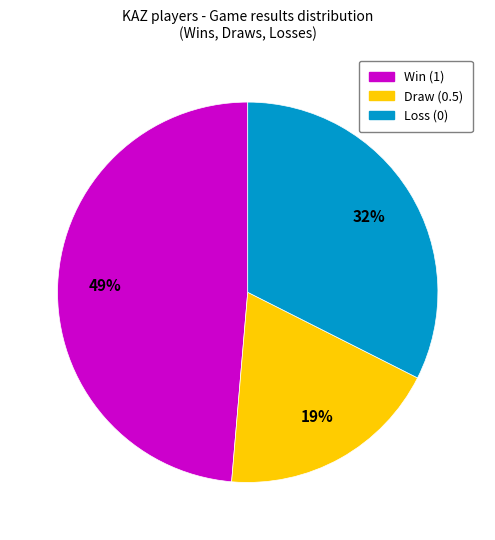

To the nearest percent, what is the difference between the largest and smallest slice percentages?

30%